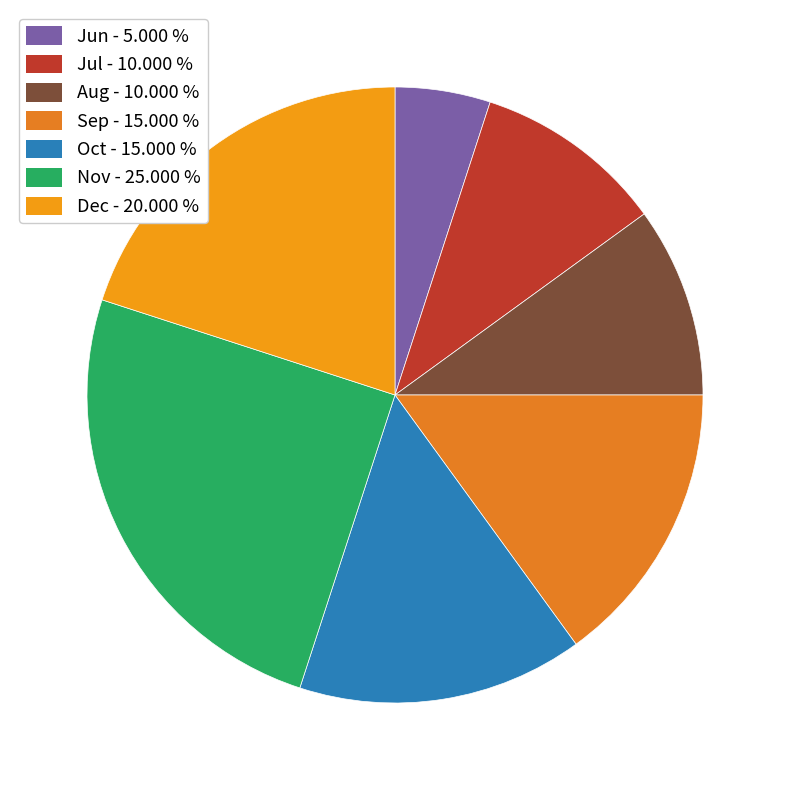

Combined, what portion of the pie is Oct and Jun?

20.0%